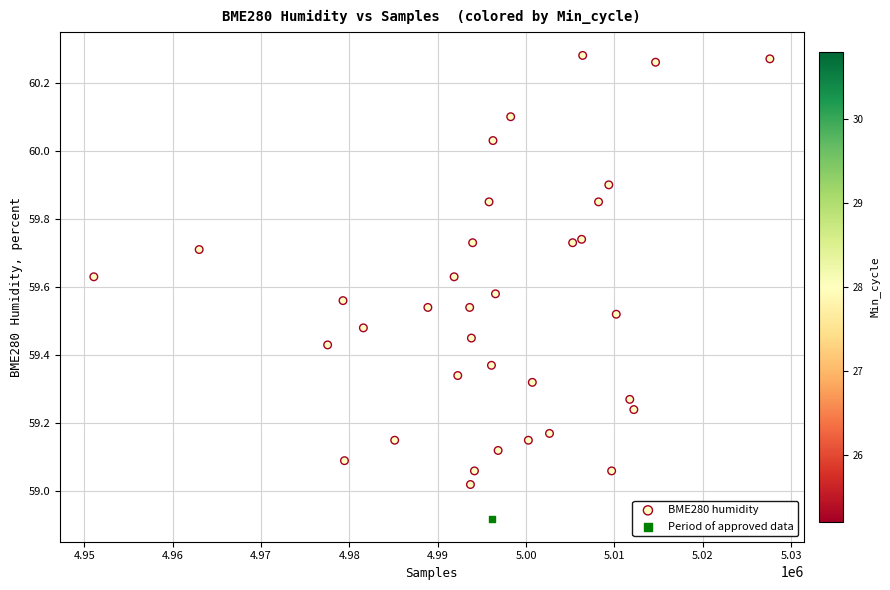

What are all the series names shown in the legend?

BME280 humidity, Period of approved data